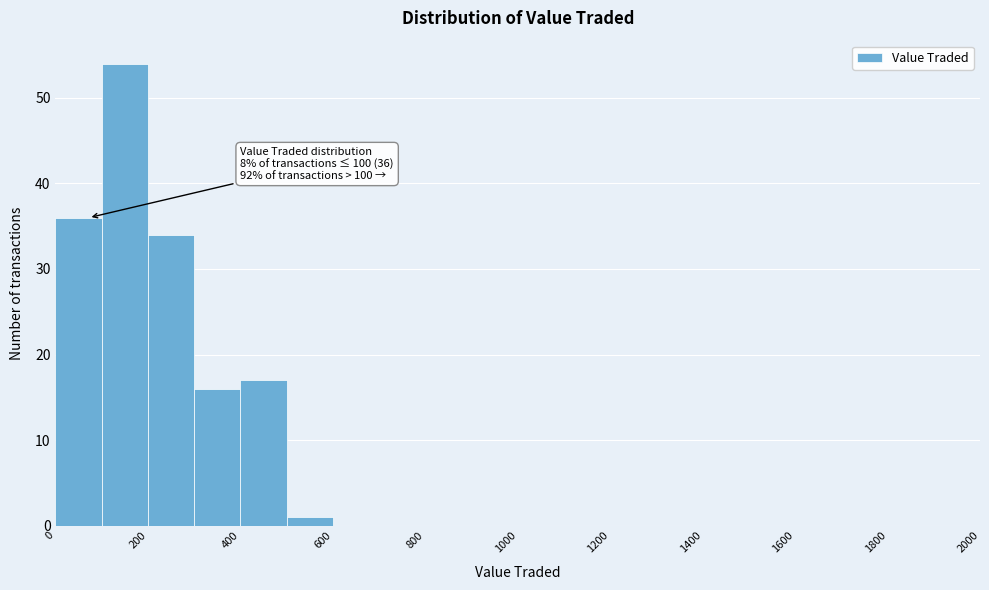

Over which range of the x-axis is the bar tallest?

100 to 200